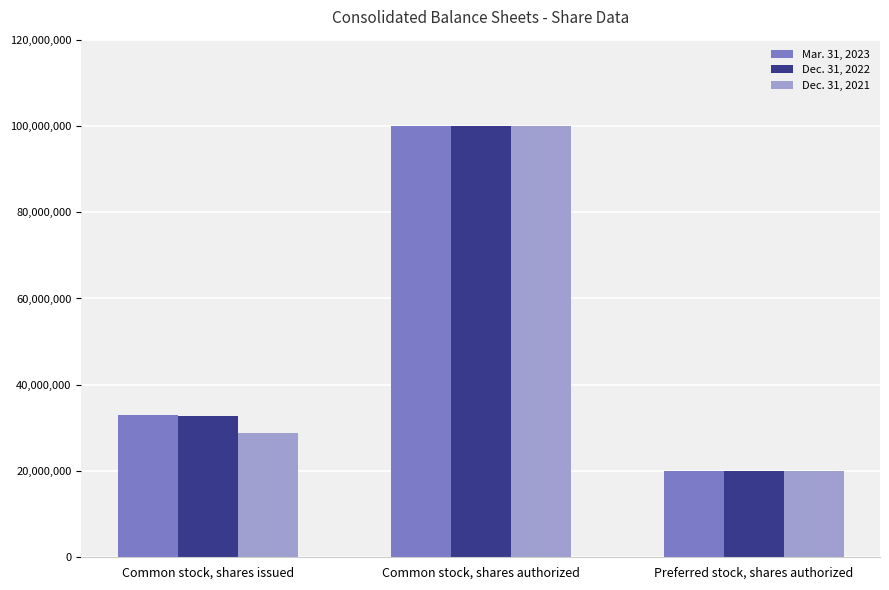

What is the difference between the maximum and second lowest values in the Mar. 31, 2023 series?

66919260